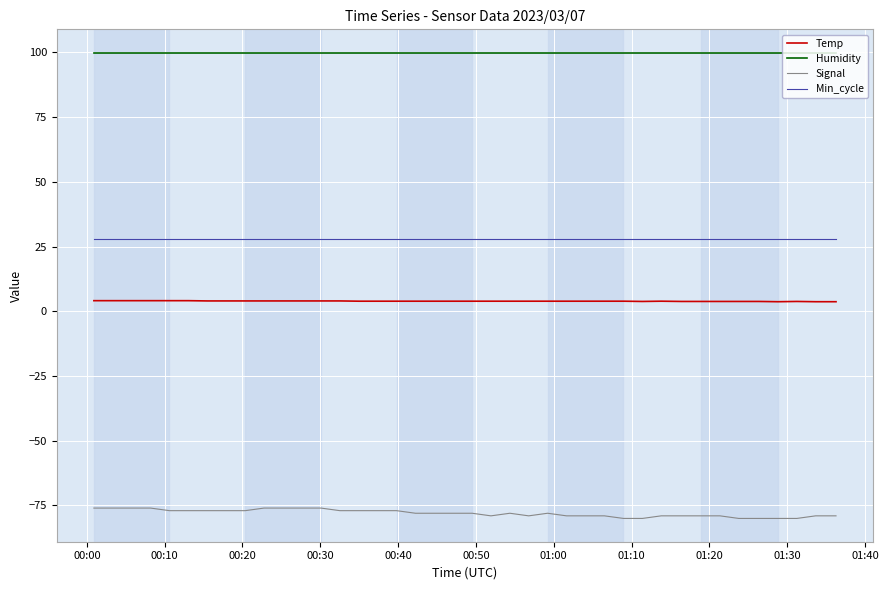

Which series has the widest spread of values?

Signal